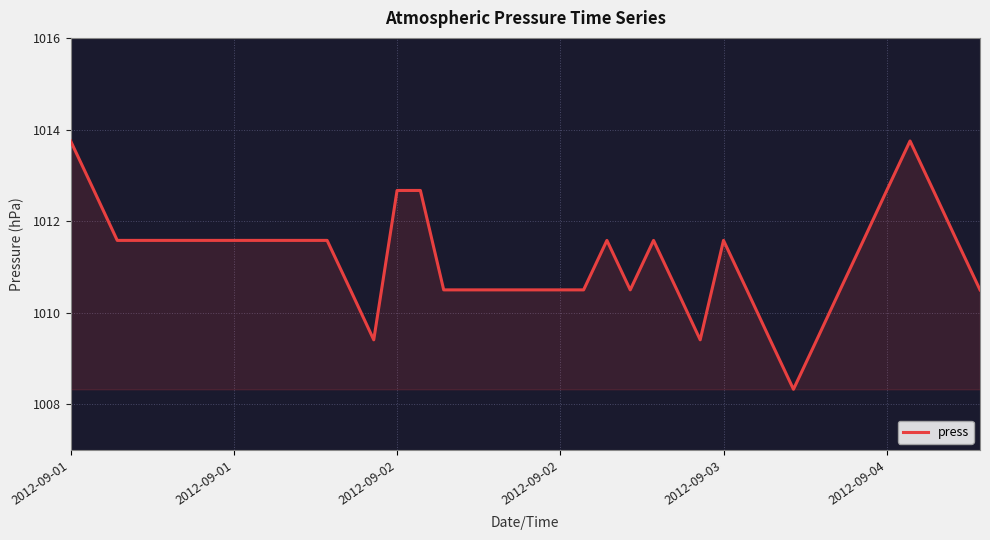

What is the minimum value shown in the chart?

1008.3